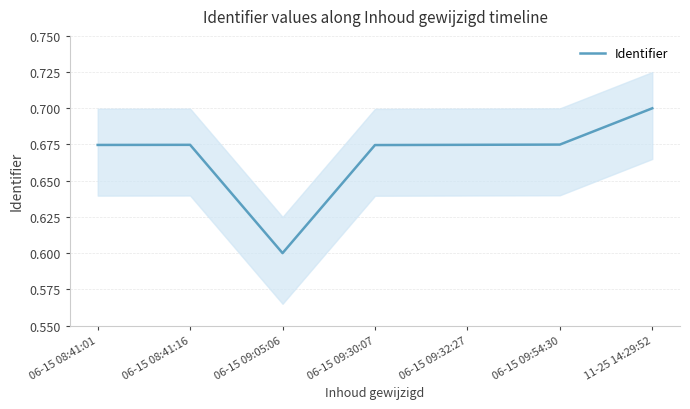

How many lines are shown in the chart?

1